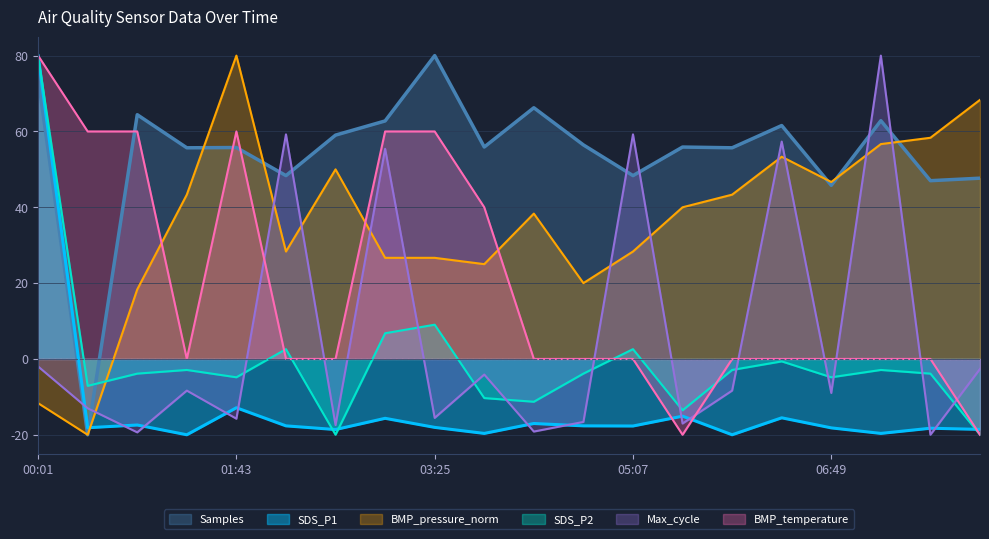

What is the difference between the second highest and second lowest values in the SDS_P2 series?

29.0